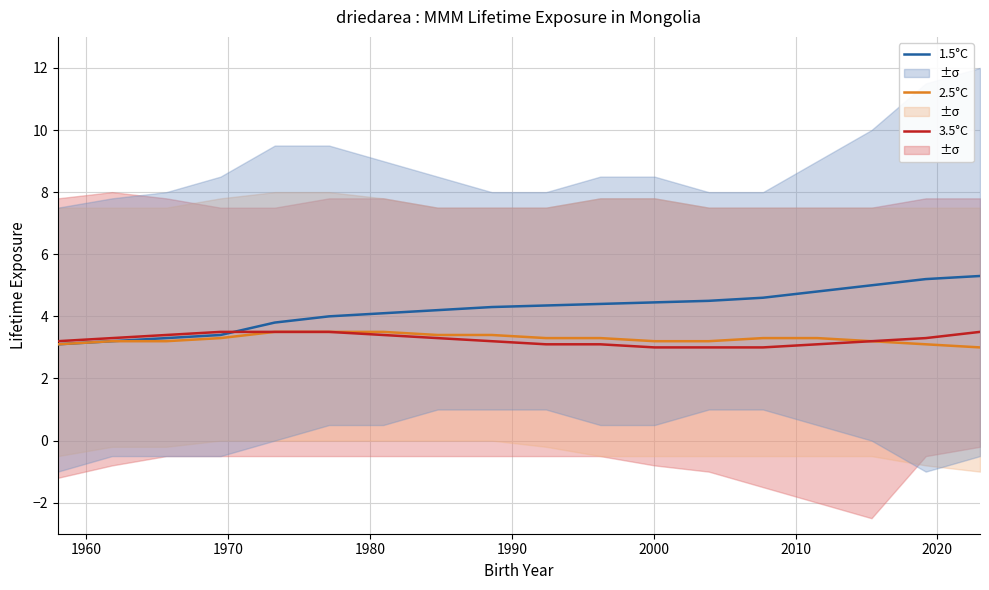

What is the maximum value for 1.5°C?

5.3